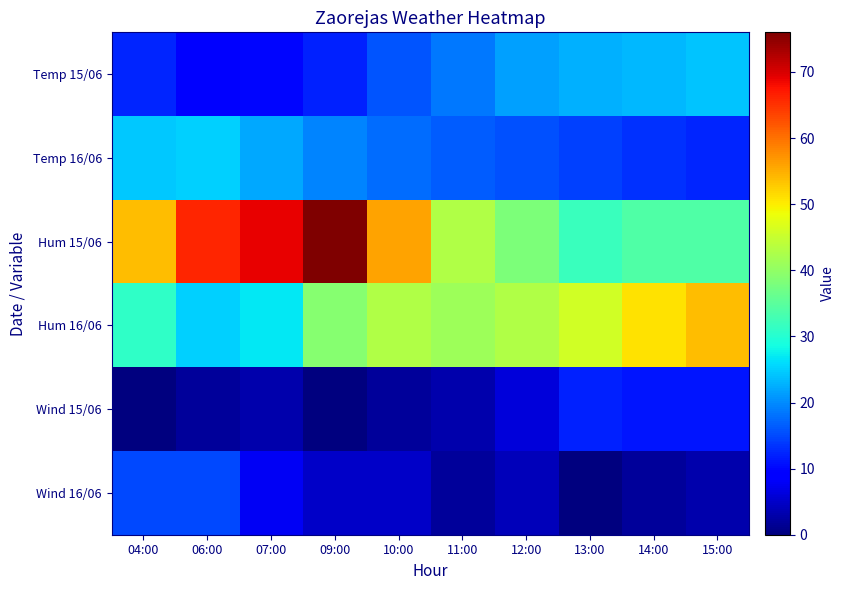

Reading left to right, transcribe all the data shown in this chart.

Temp 15/06: 04:00=12.2	06:00=9.7	07:00=9.8	09:00=11.9	10:00=15.9	11:00=18.7	12:00=21.5	13:00=22.6	14:00=23.4	15:00=24.3
Temp 16/06: 04:00=24.6	06:00=25.0	07:00=22.2	09:00=19.4	10:00=17.7	11:00=16.5	12:00=15.5	13:00=14.4	14:00=13.2	15:00=12.2
Hum 15/06: 04:00=54.0	06:00=66.0	07:00=69.0	09:00=76.0	10:00=56.0	11:00=43.0	12:00=38.0	13:00=32.0	14:00=34.0	15:00=34.0
Hum 16/06: 04:00=31.0	06:00=25.0	07:00=27.0	09:00=39.0	10:00=43.0	11:00=41.0	12:00=43.0	13:00=46.0	14:00=51.0	15:00=54.0
Wind 15/06: 04:00=0.0	06:00=2.0	07:00=3.0	09:00=0.0	10:00=2.0	11:00=3.0	12:00=6.0	13:00=12.0	14:00=11.0	15:00=11.0
Wind 16/06: 04:00=15.0	06:00=15.0	07:00=8.0	09:00=5.0	10:00=5.0	11:00=2.0	12:00=4.0	13:00=0.0	14:00=2.0	15:00=3.0